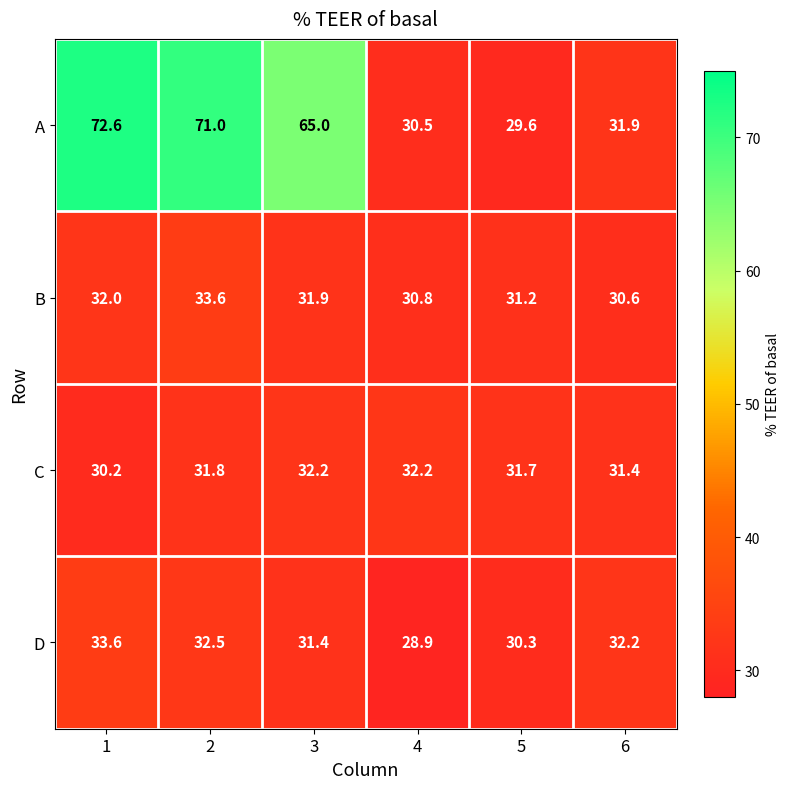

Which category has the highest value across all series?

1